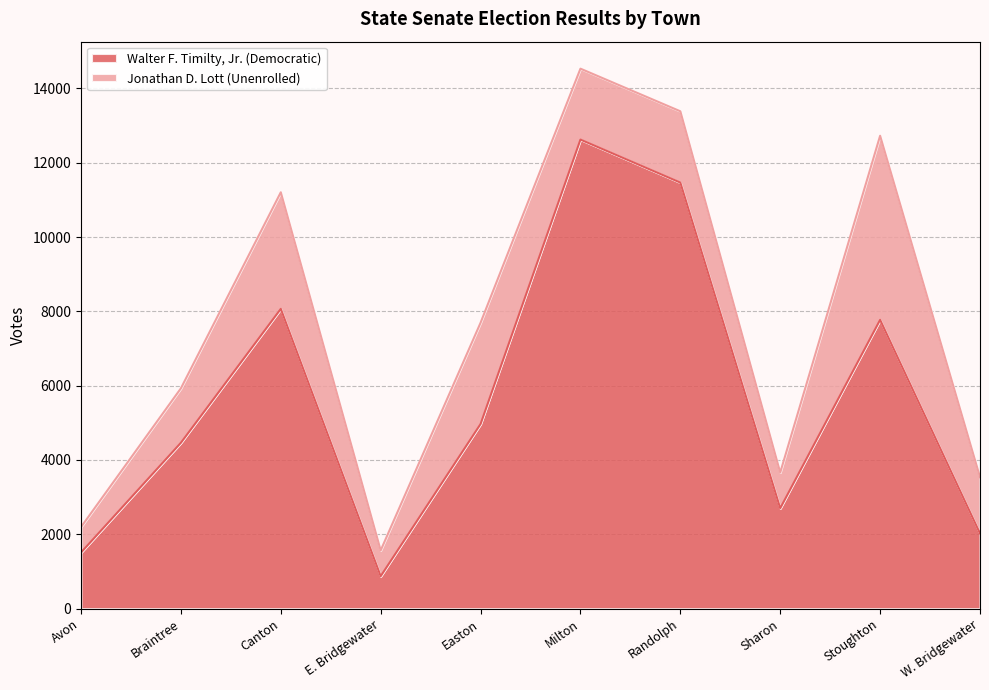

At which category does the data reach its first local peak?

Canton